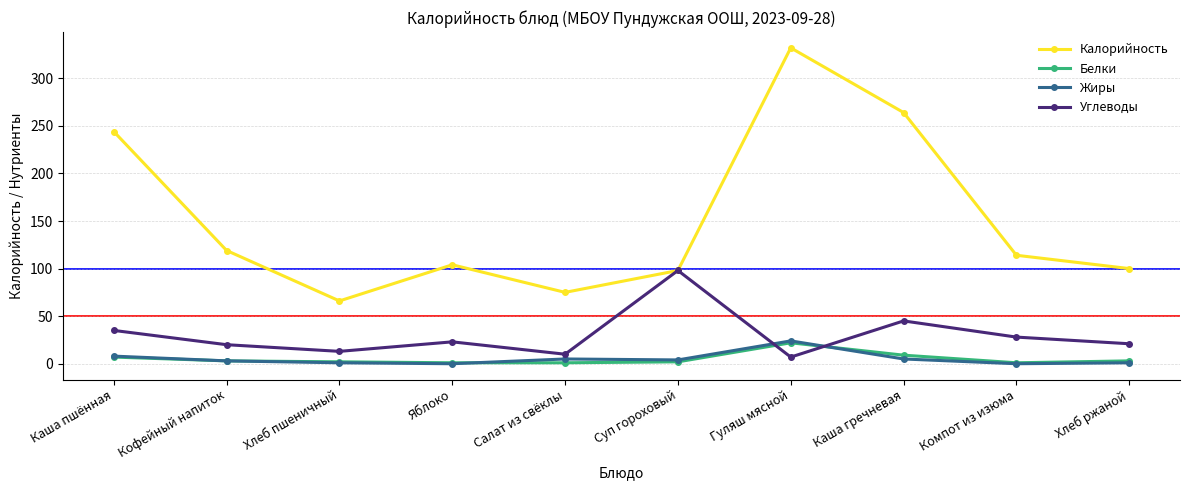

What is the lowest value of the Белки series?

1